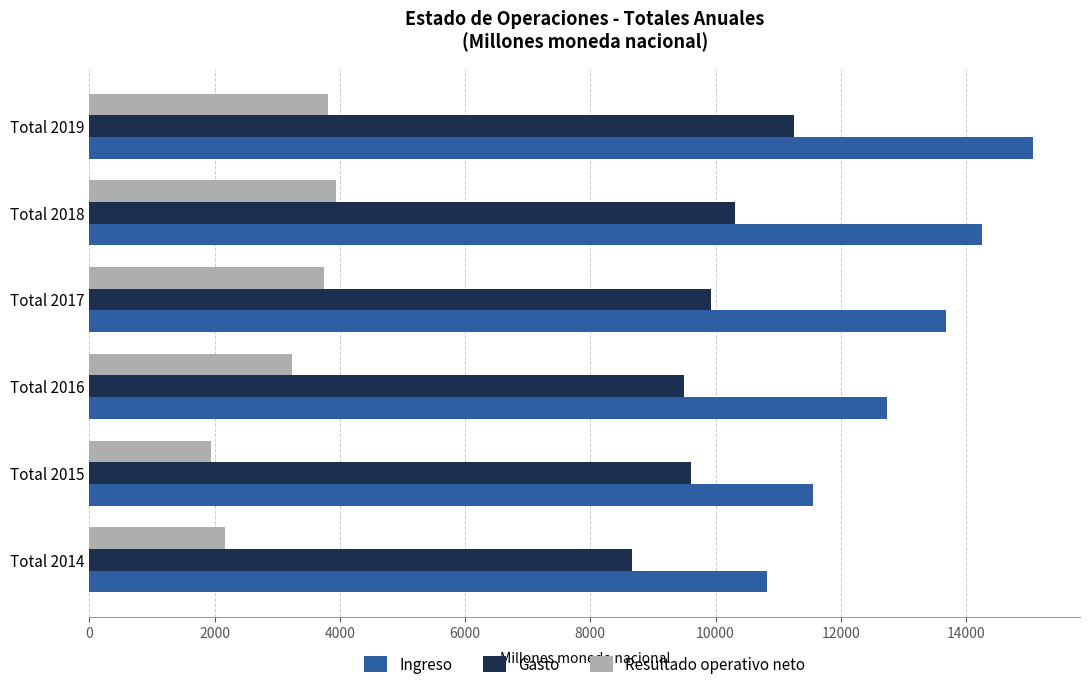

Rank the series by their average value, from highest to lowest.

Ingreso, Gasto, Resultado operativo neto